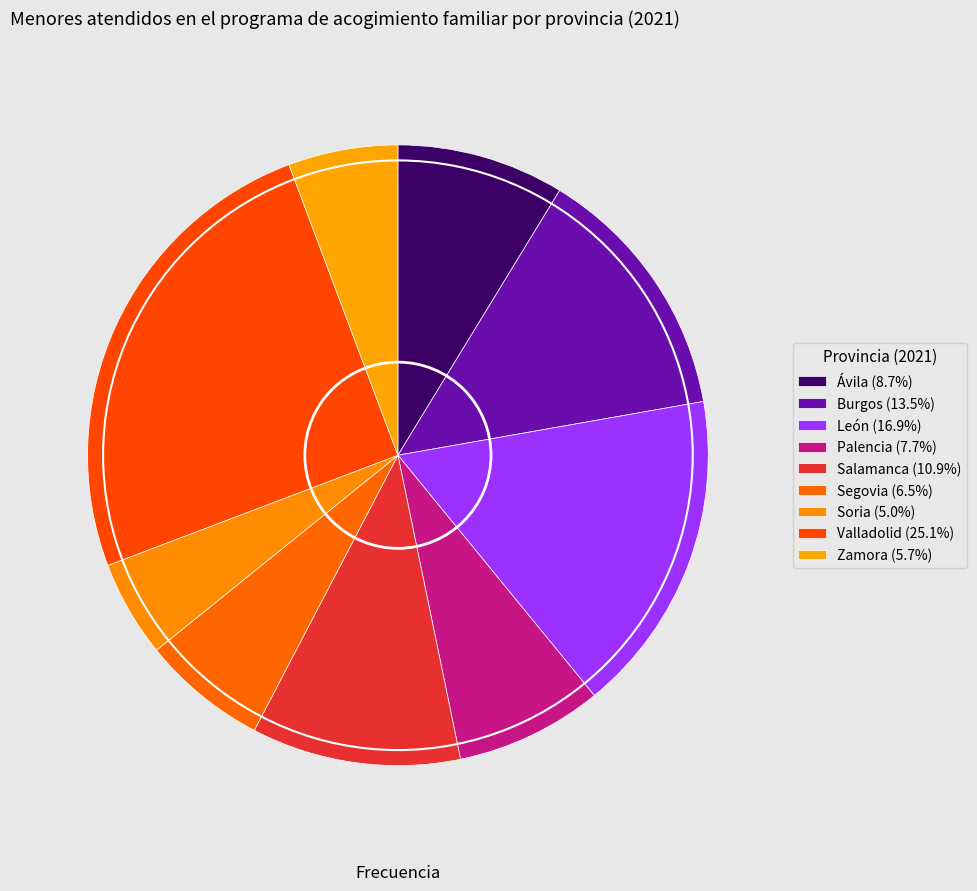

To the nearest percent, what portion does Zamora represent?

6%